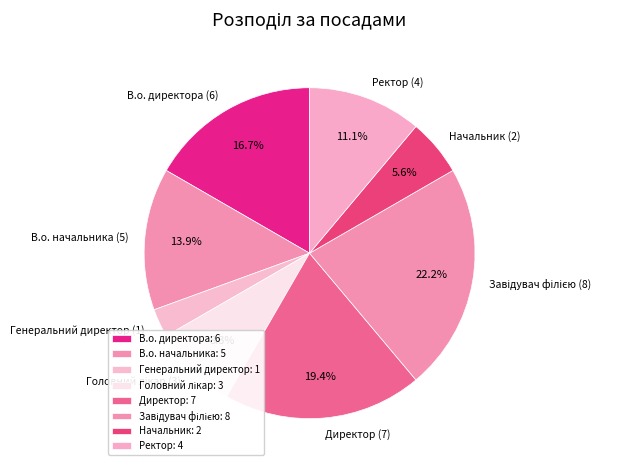

Is there a majority slice in this chart?

No